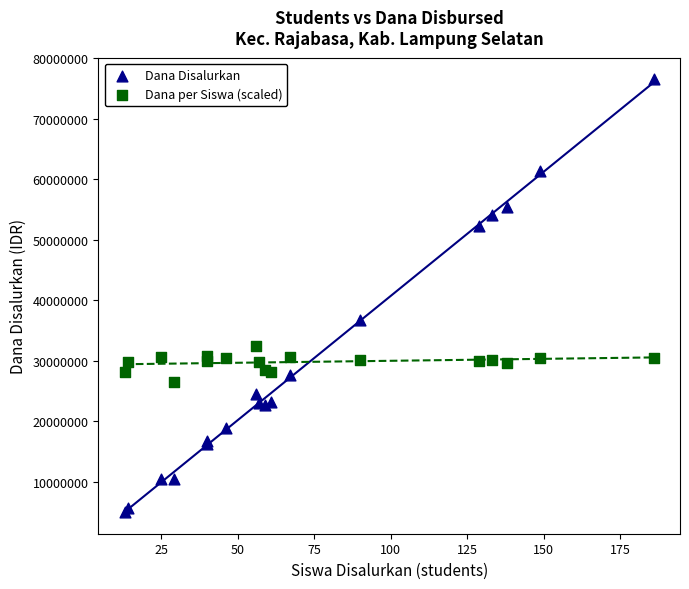

Which series reaches the maximum Y coordinate?

Dana Disalurkan